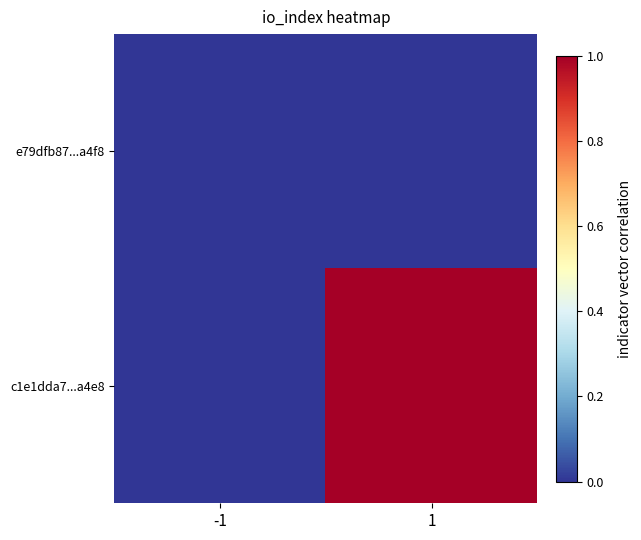

Reading right to left, list all the values displayed in this chart.

e79dfb87...a4f8: 1=0	-1=0
c1e1dda7...a4e8: 1=1	-1=0